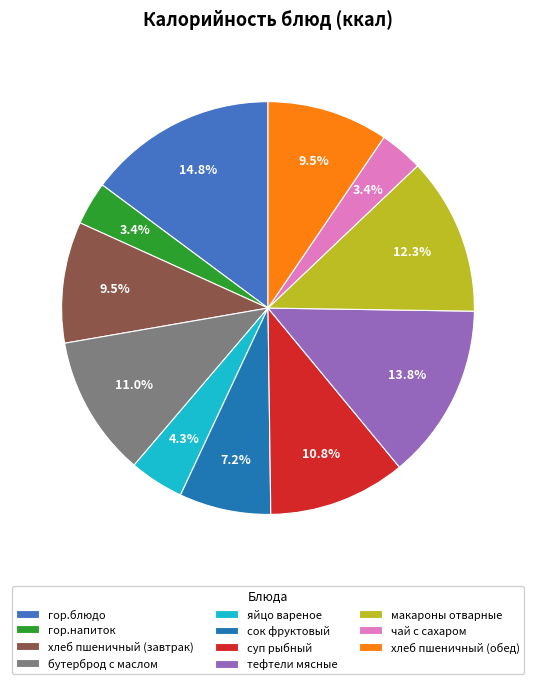

To the nearest percent, what is the average slice percentage?

9%